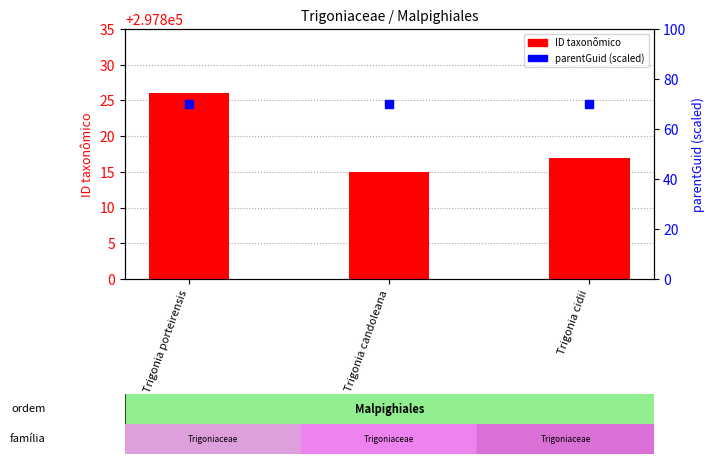

Which series has the widest spread of Y values?

ID taxonômico